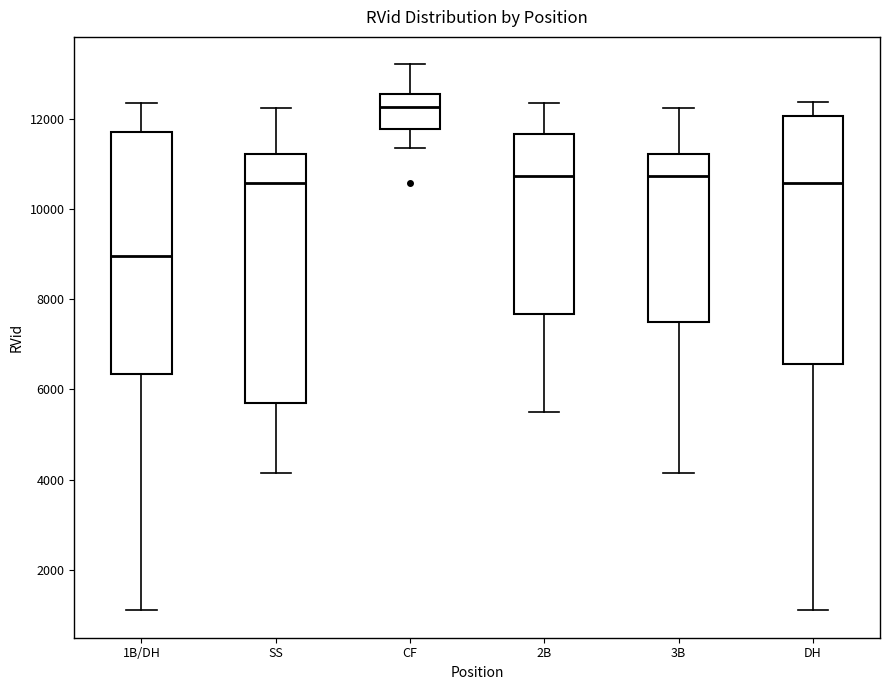

Where is the lower edge of the box for SS on the y-axis? The values are not printed on the chart, so give them approximately, as read against the axis.

5800